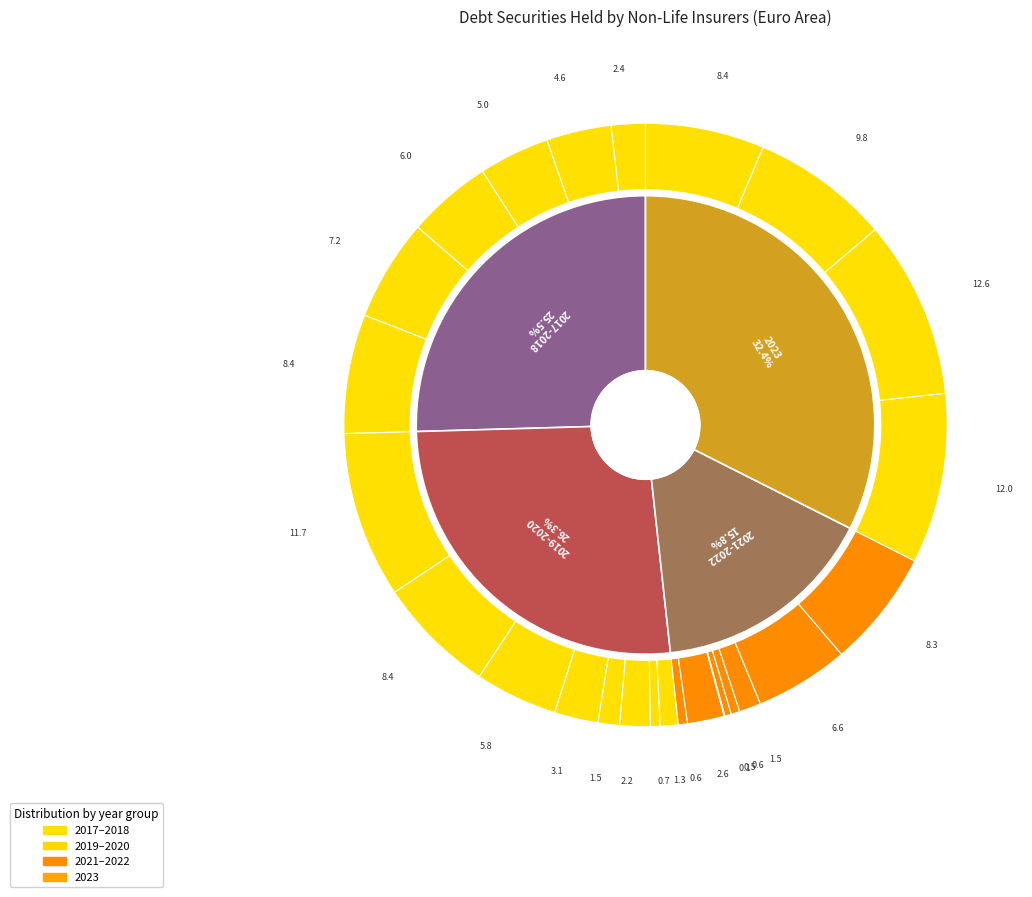

Is 2018-Q2 the majority of the pie?

No